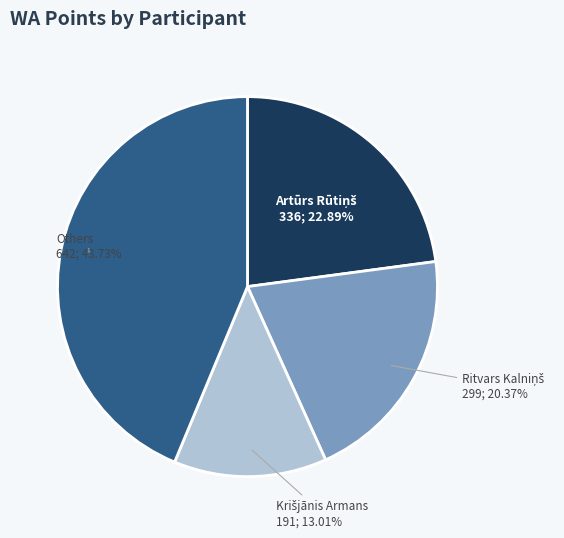

Is there a majority slice in this chart?

No